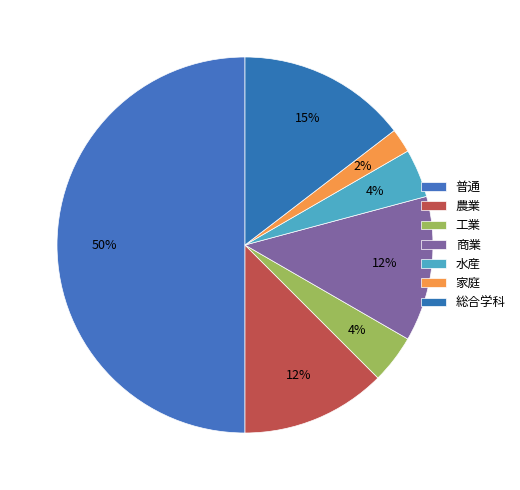

Which has a higher value, 商業 or 総合学科?

総合学科